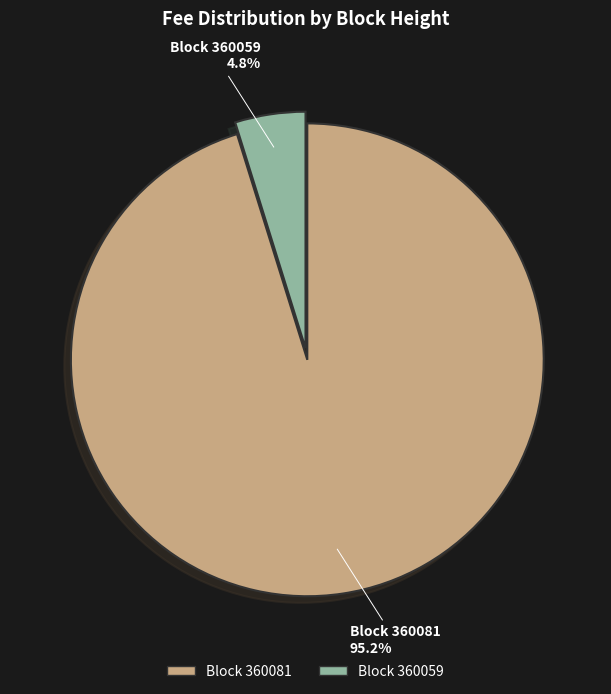

Which has a higher value, Block 360059 or Block 360081?

Block 360081